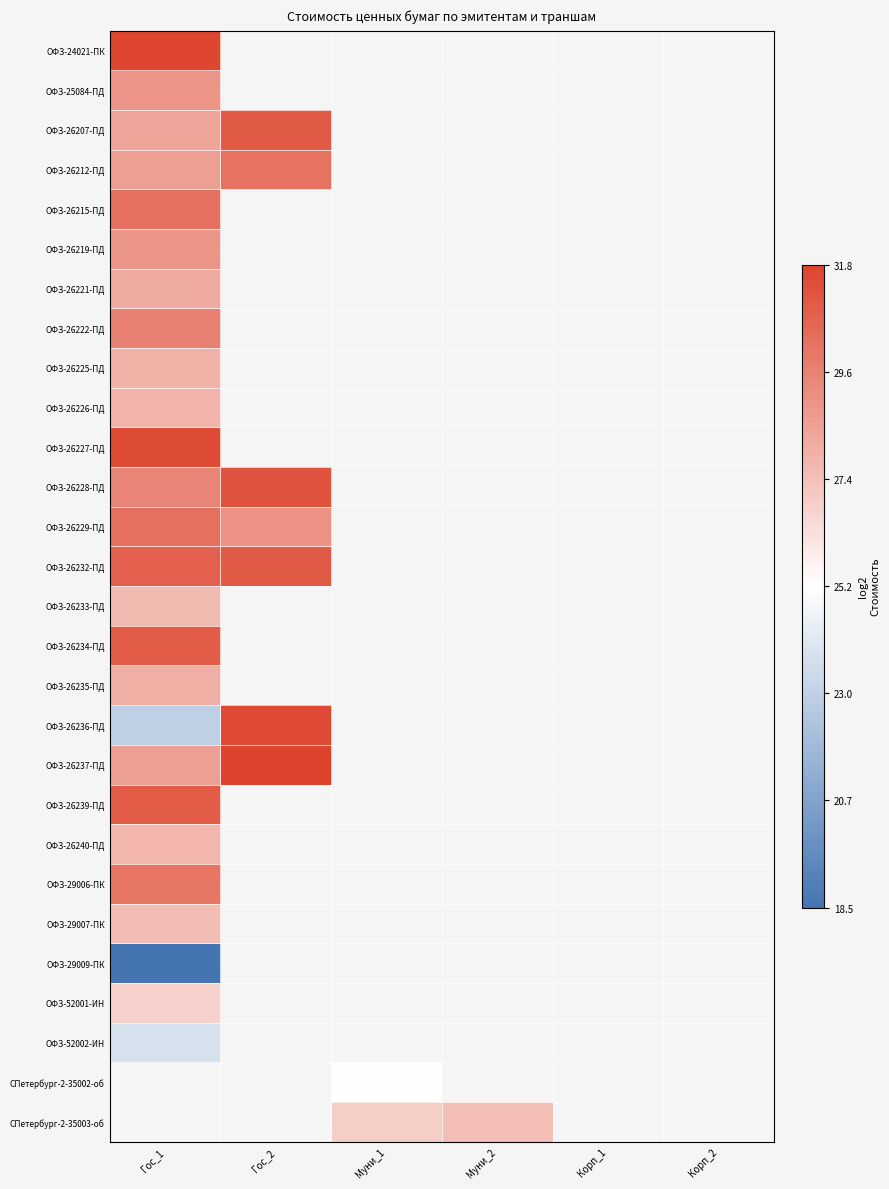

Which category has the highest value across all series?

Гос_2